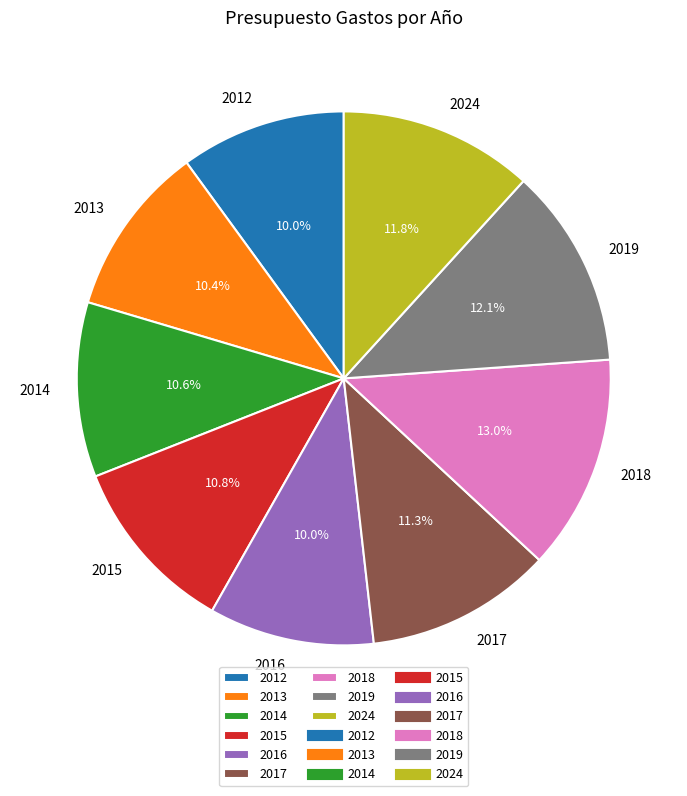

The 2015 slice represents 11% of the pie. True or false?

True